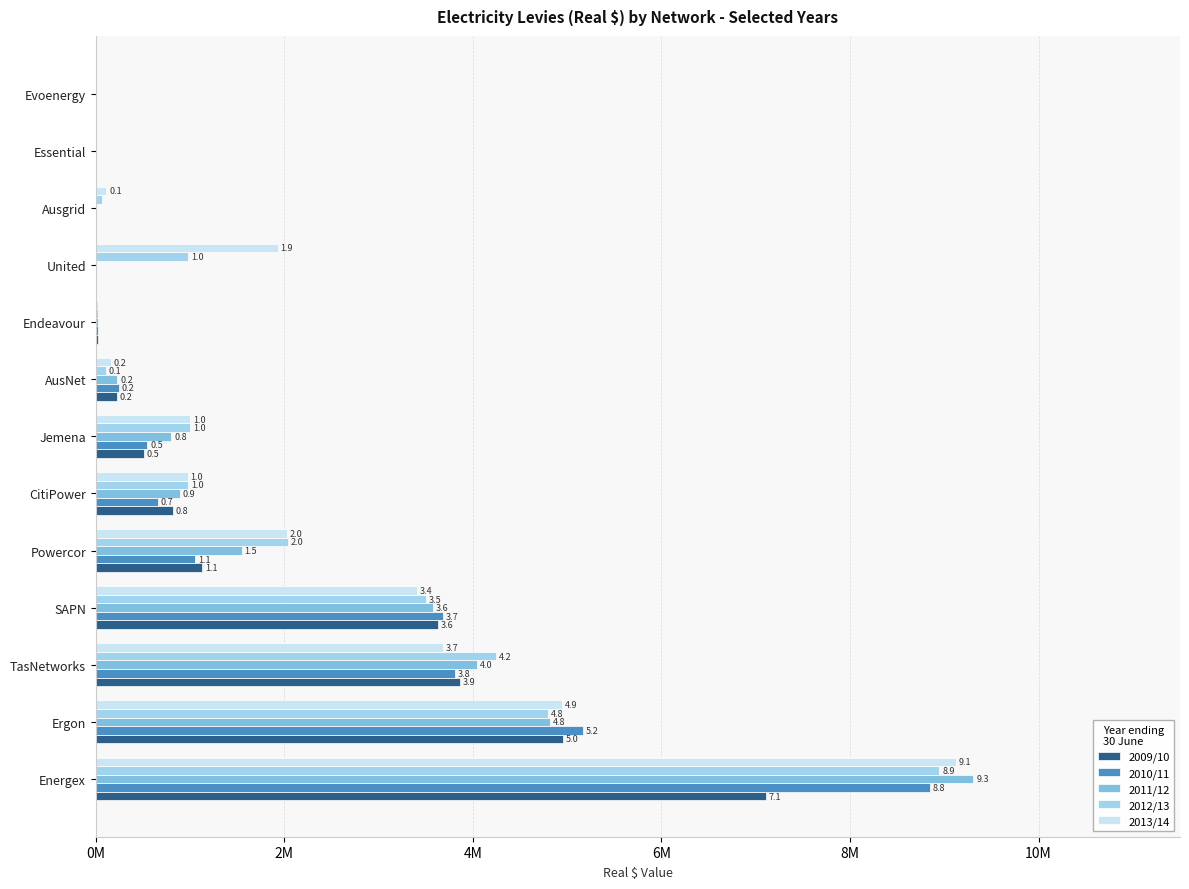

What are all the series names shown in the legend?

2009/10, 2010/11, 2011/12, 2012/13, 2013/14